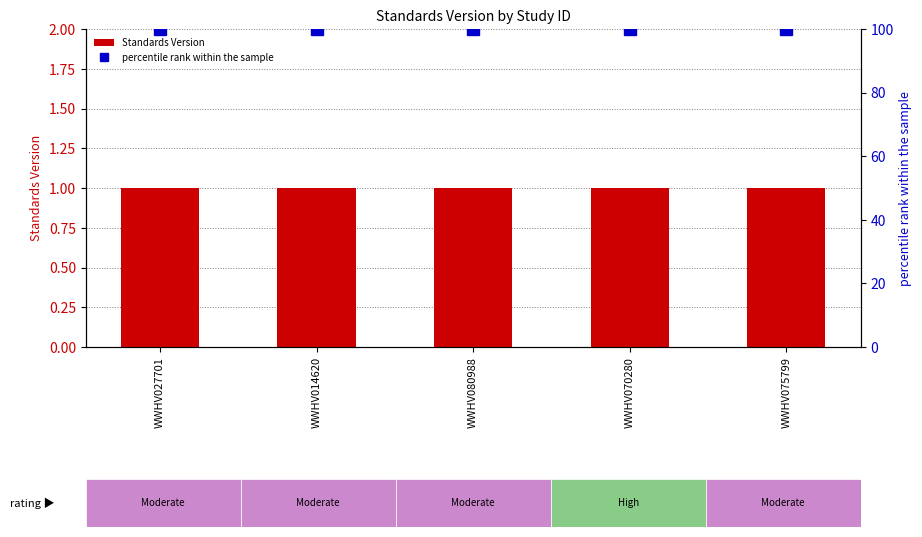

Between WWHV027701 and WWHV014620, which series saw the biggest shift?

Standards Version